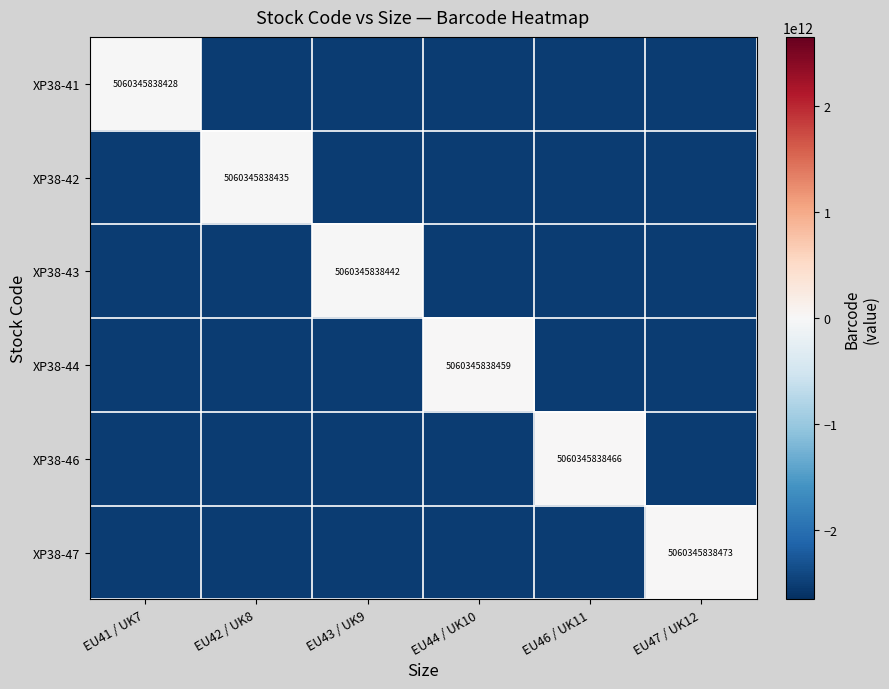

True or false: XP38-43 has a value of -760414010016.5 at EU46 / UK11.

False